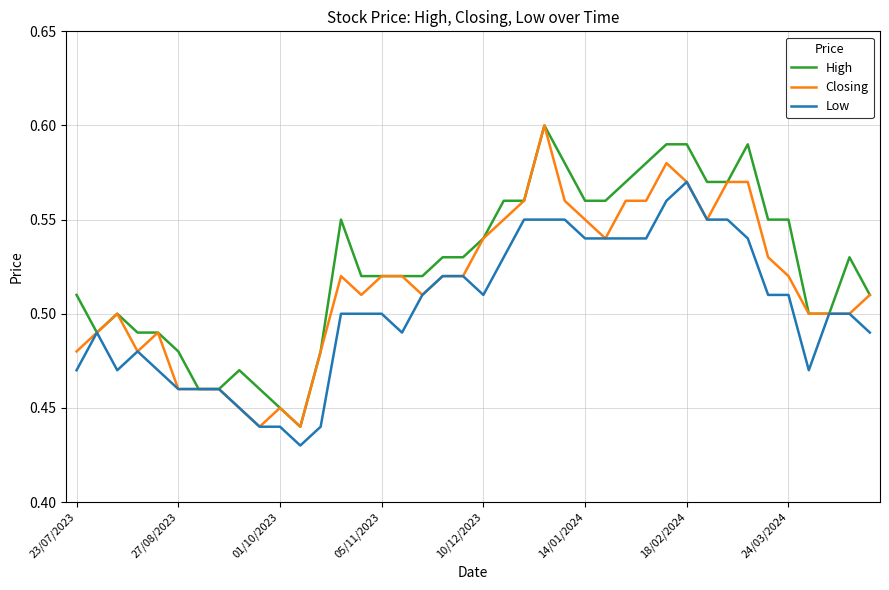

Which series has the largest total across all categories?

High